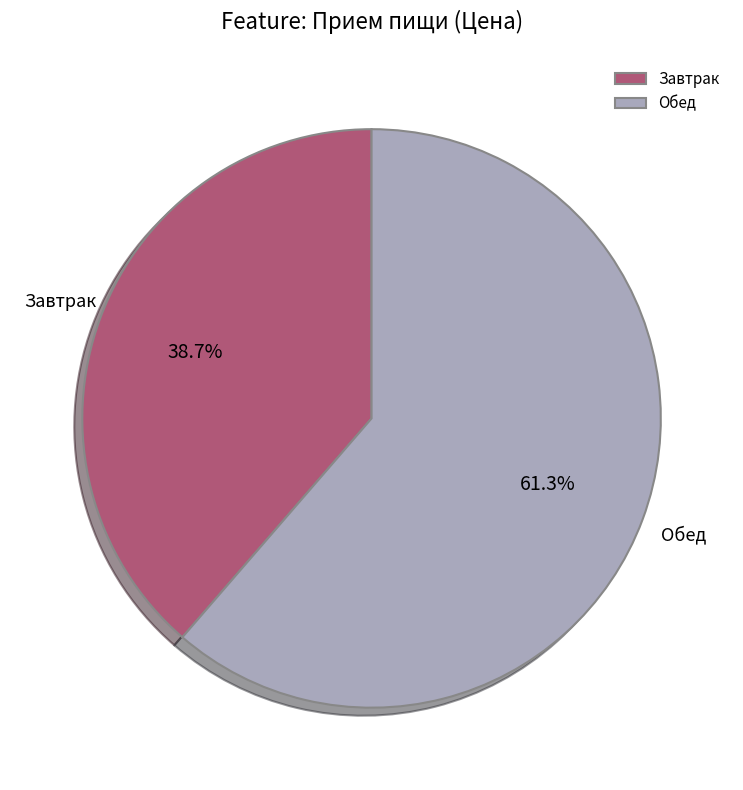

Does any single category account for the majority?

Yes